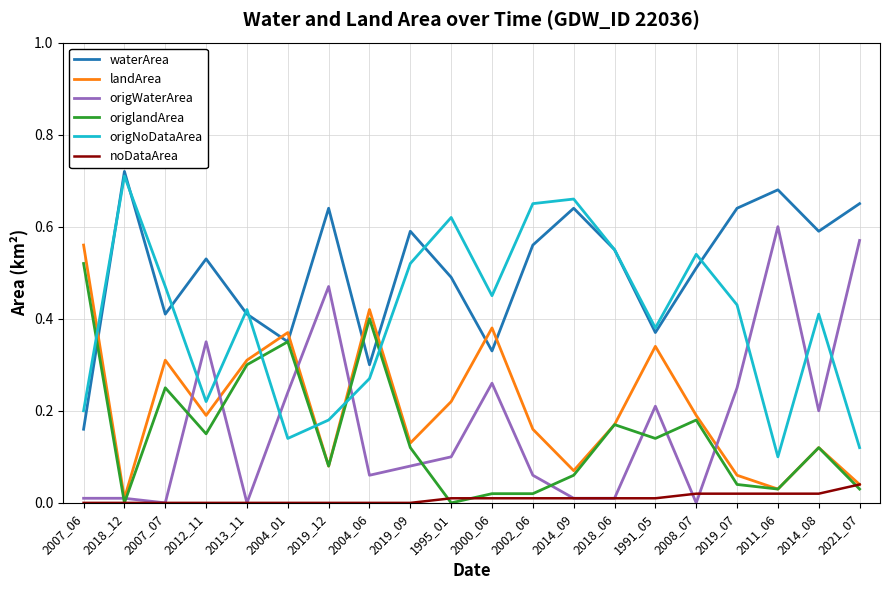

True or false: landArea has a value of 0.5 at 2007_07.

False